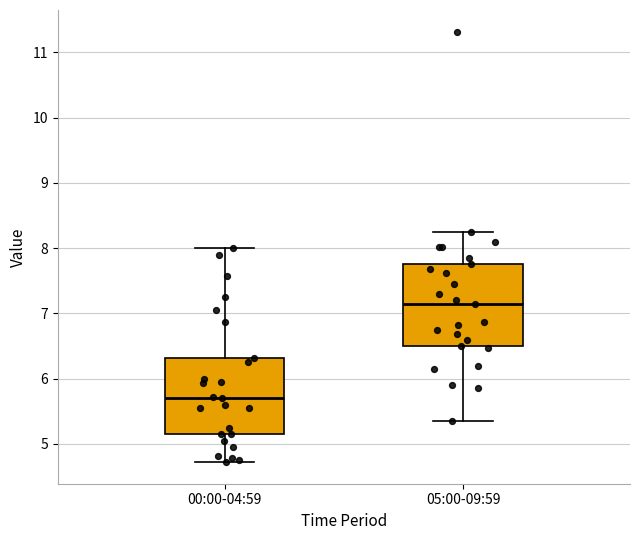

Reading left to right, transcribe this box plot: for each box, give where its median line is, the range the box spans, and where its two whiskers end, as read against the y-axis. The values are not printed on the chart, so give them approximately, as read against the axis.

00:00-04:59: median 5.7, box 5.2 to 6.3, whiskers 4.7 to 8.0
05:00-09:59: median 7.2, box 6.5 to 7.8, whiskers 5.4 to 8.3